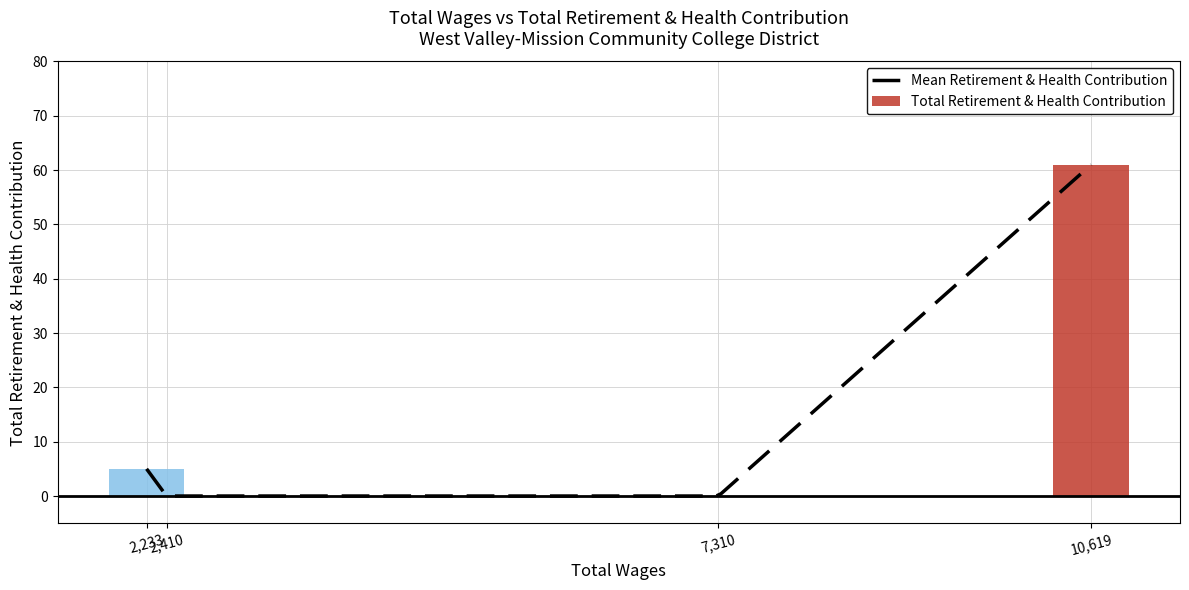

Where does the data first go above 5?

10619.0